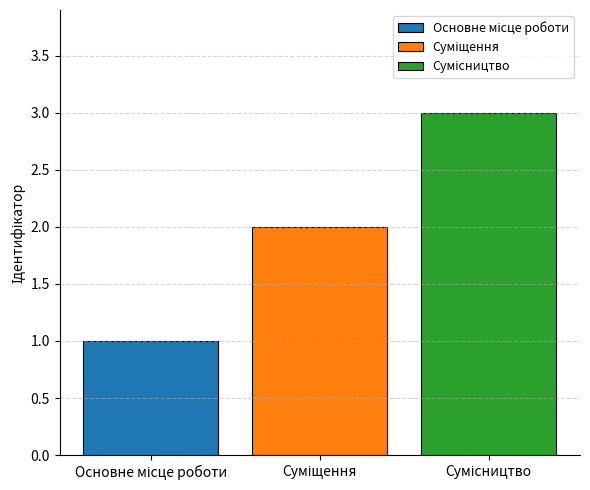

What is the sum of all values?

6